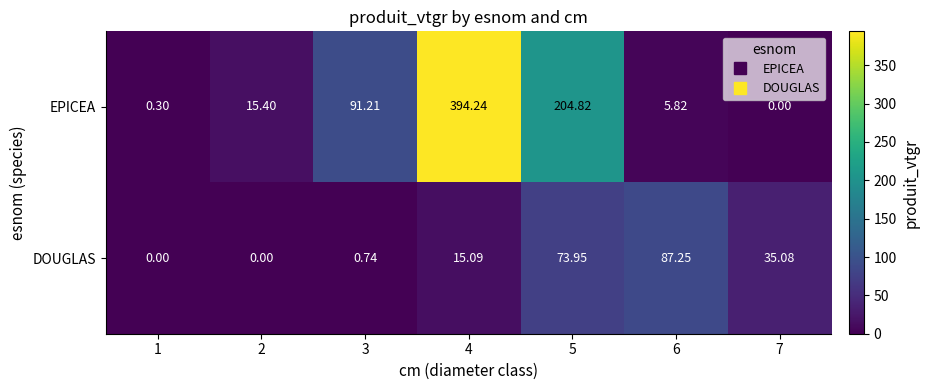

Which series has the largest total across all categories?

EPICEA